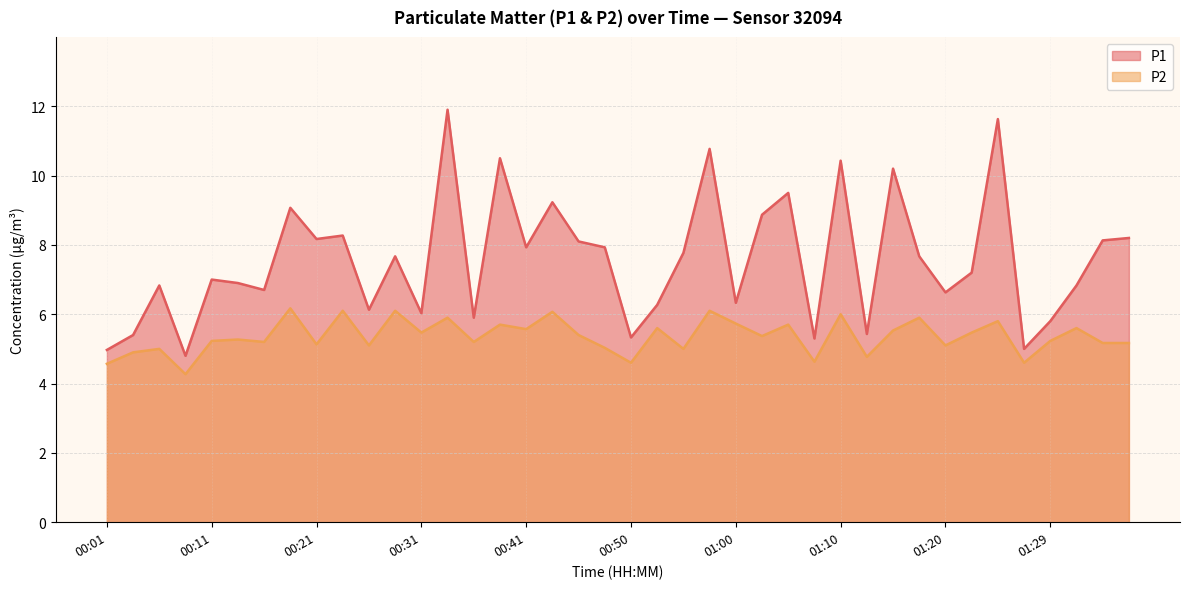

How many values in the P2 series exceed 5?

31